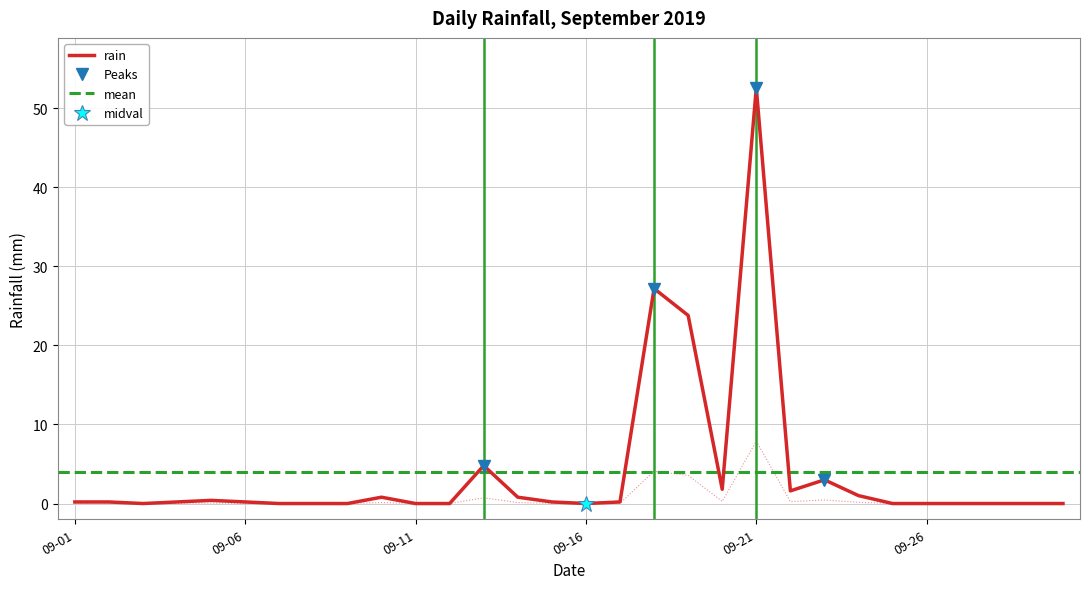

At which category does the data reach its first local valley?

2019-09-03